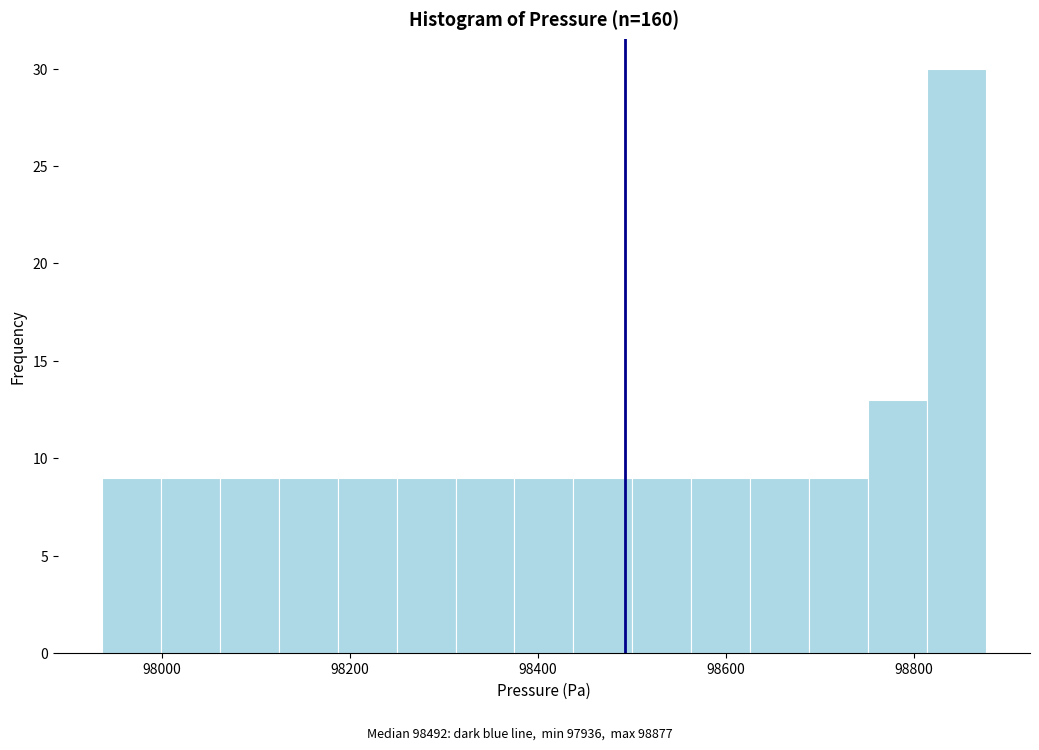

Read against the x-axis, roughly where is the centre of the tallest bar?

98840